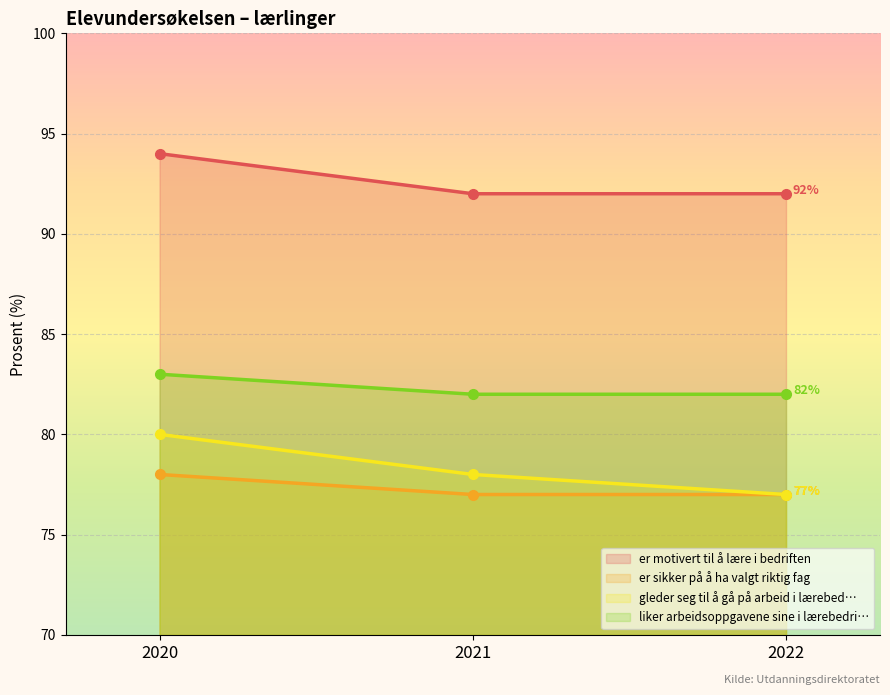

At which category is the sum across all series the highest?

2020